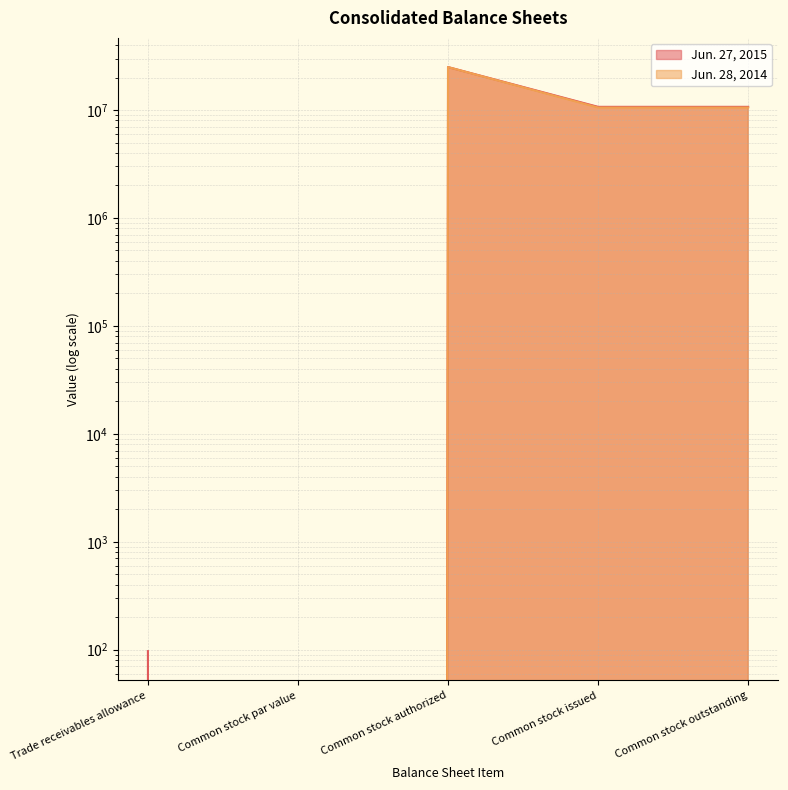

The value of Jun. 28, 2014 at Common stock issued is 10547000. True or false?

True